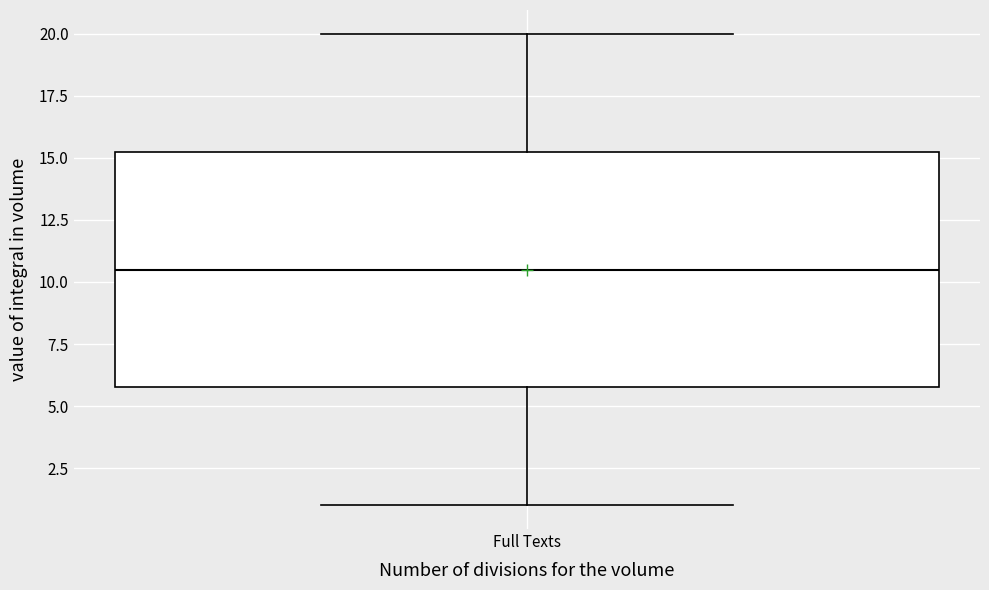

Transcribe this box plot: give where the median line is, the range the box spans, and where the two whiskers end, as read against the y-axis. The values are not printed on the chart, so give them approximately, as read against the axis.

median 10.5, box 6.0 to 15.5, whiskers 1.0 to 20.0